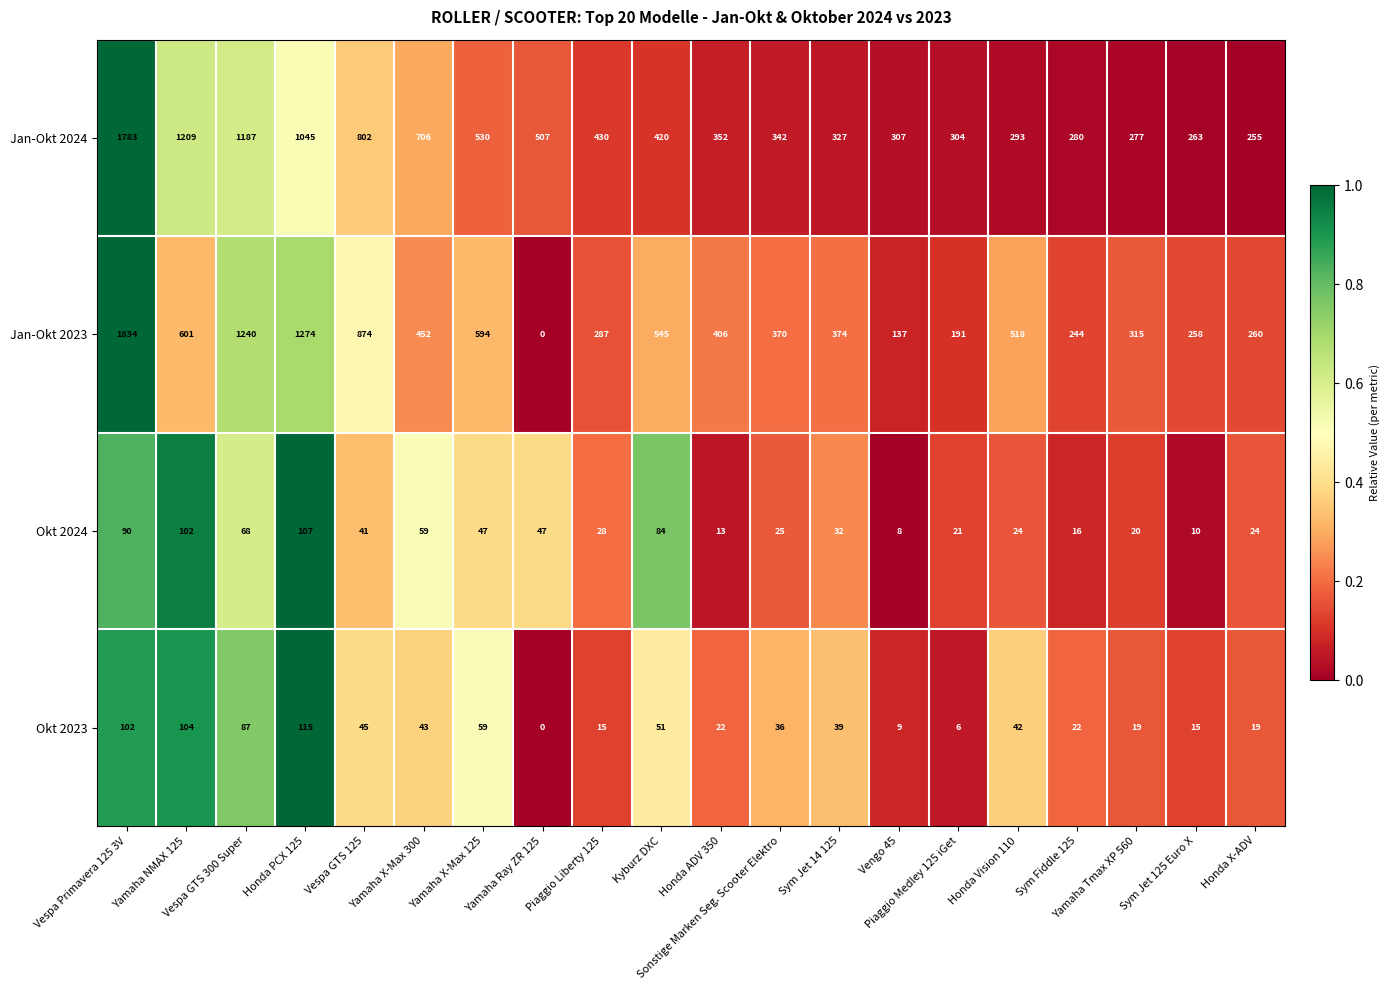

List the series in order of their peak value, highest first.

Jan-Okt 2023, Jan-Okt 2024, Okt 2023, Okt 2024